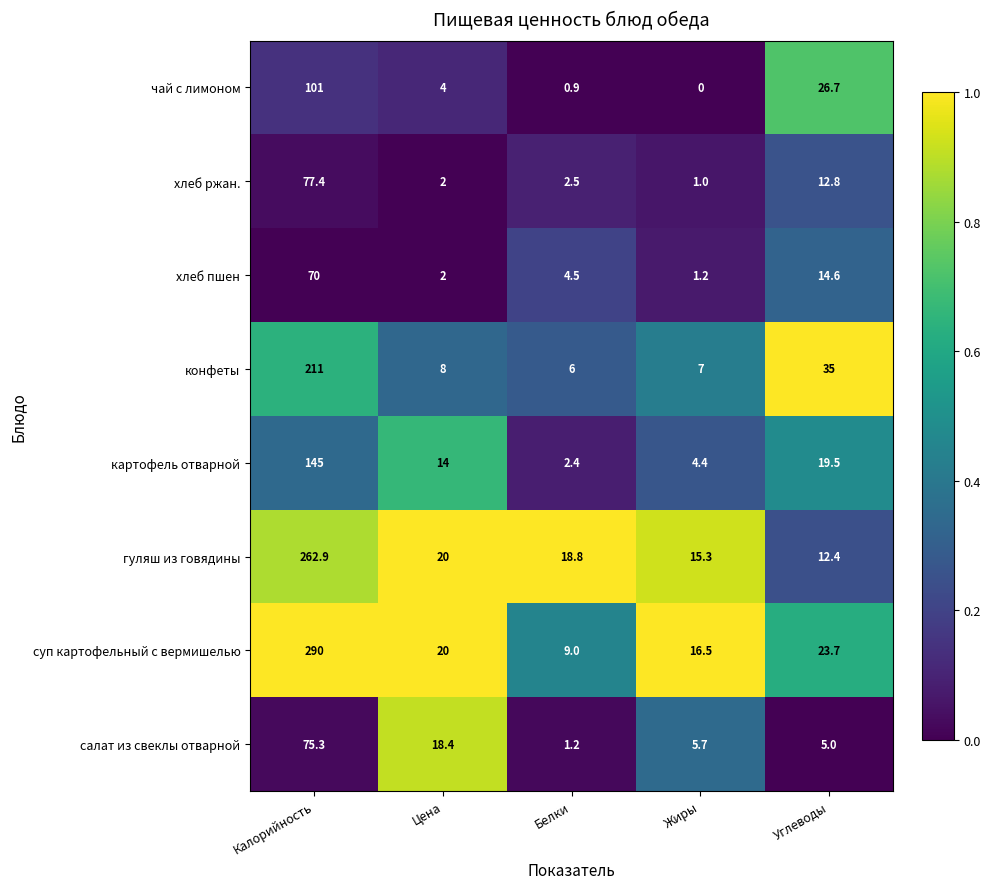

Which category has the lowest value in the конфеты series?

Белки